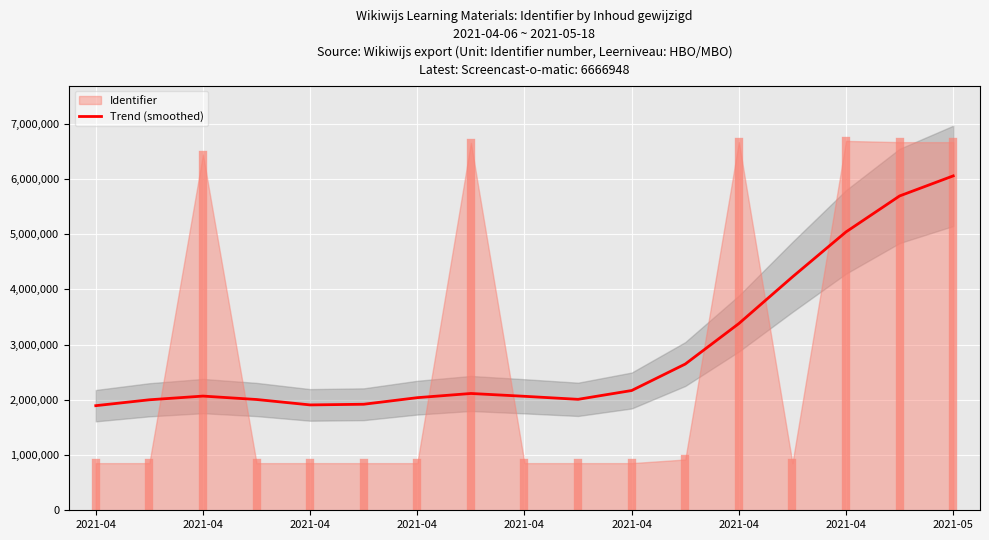

Which category has the highest value across all series?

2021-05